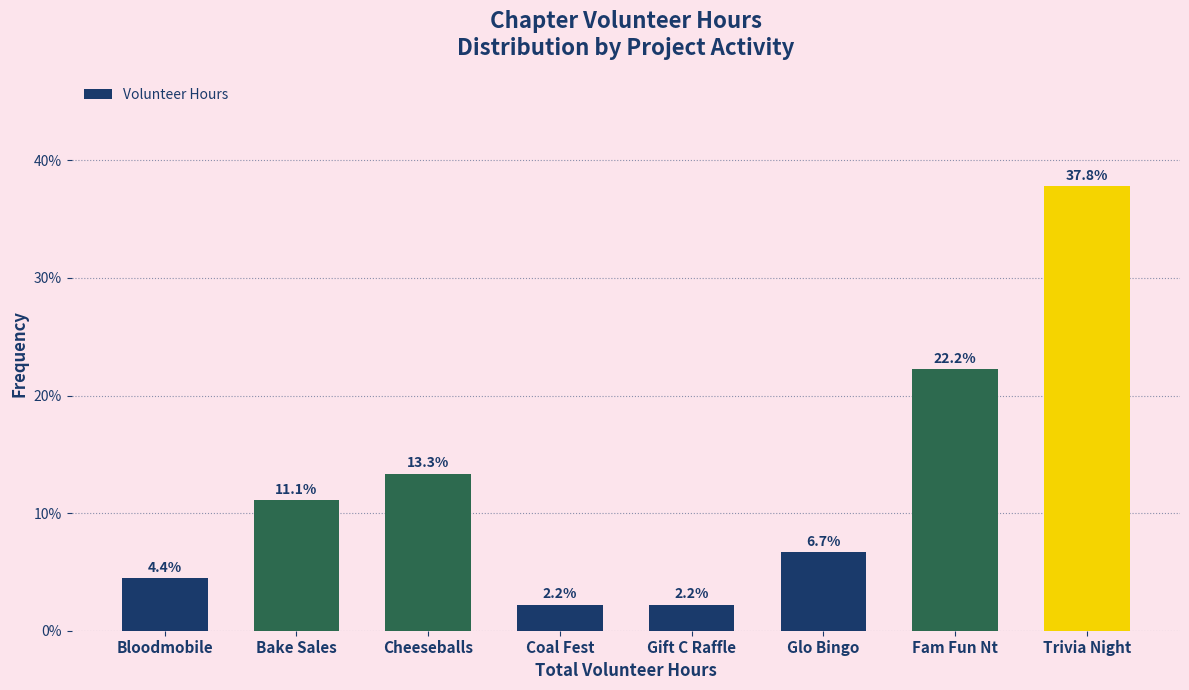

Reading left to right, transcribe all the data shown in this chart.

Bloodmobile=4.4	Bake Sales=11.1	Cheeseballs=13.3	Coal Fest=2.2	Gift C Raffle=2.2	Glo Bingo=6.7	Fam Fun Nt=22.2	Trivia Night=37.8